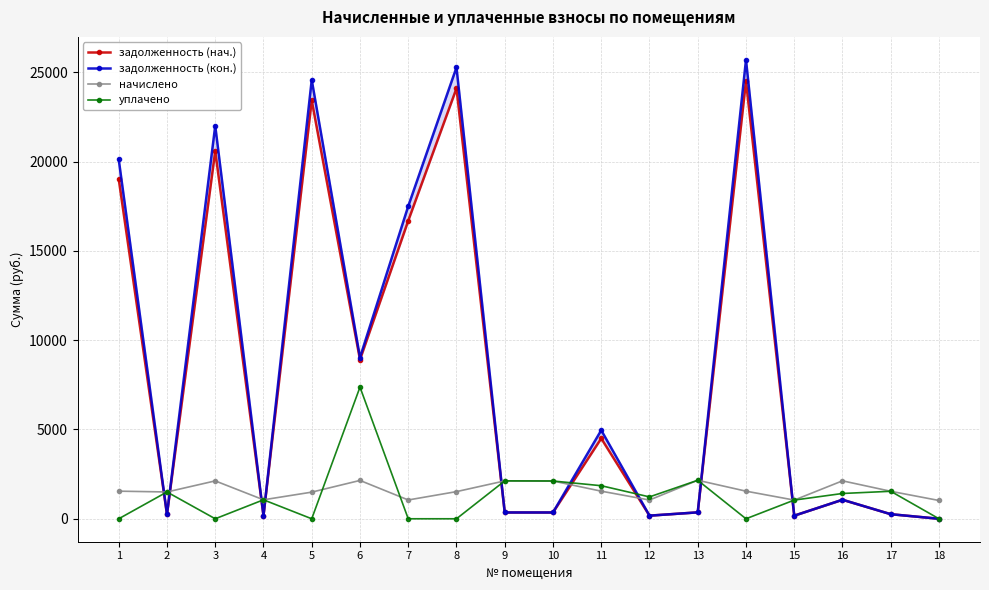

Which series has the largest total across all categories?

задолженность (кон.)